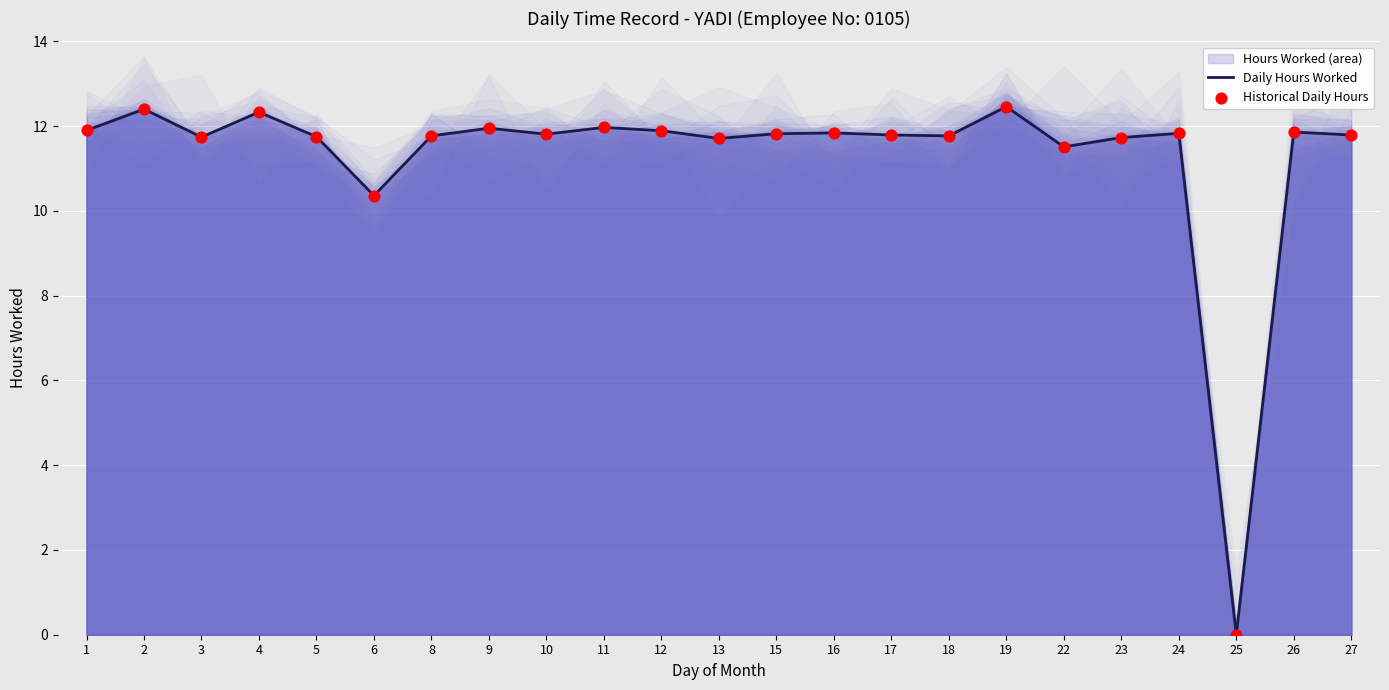

Which series reaches the maximum Y coordinate?

Daily Hours Worked